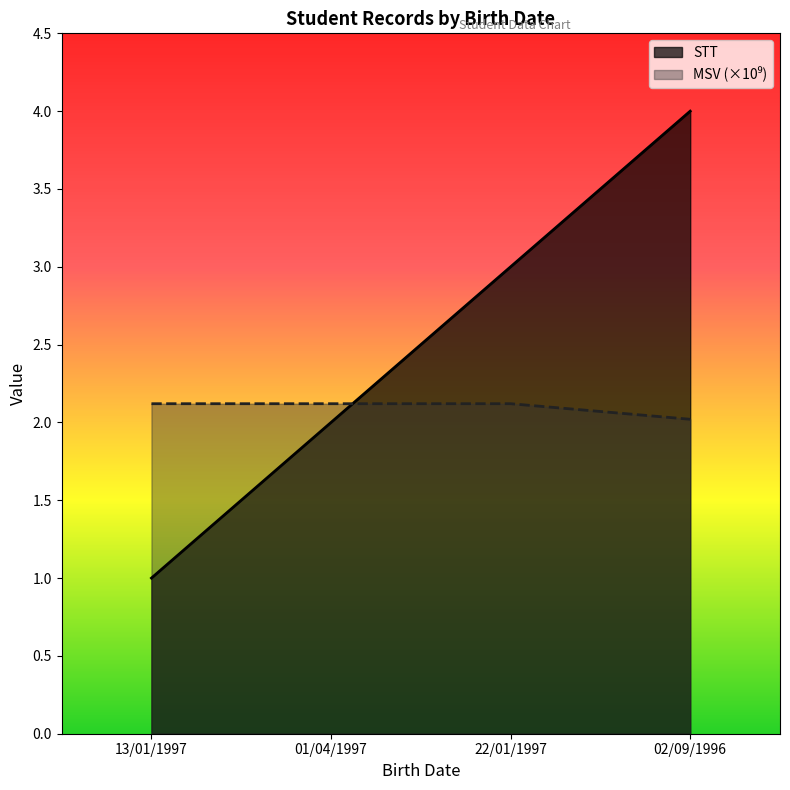

How many lines are shown in the chart?

2